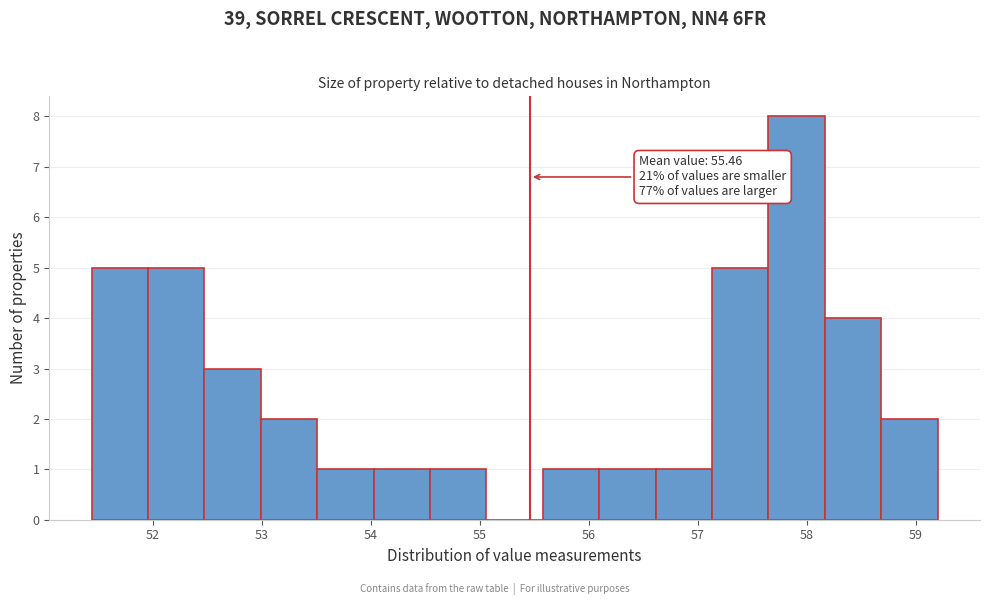

Over which range of the x-axis is the bar tallest?

57.6 to 58.2